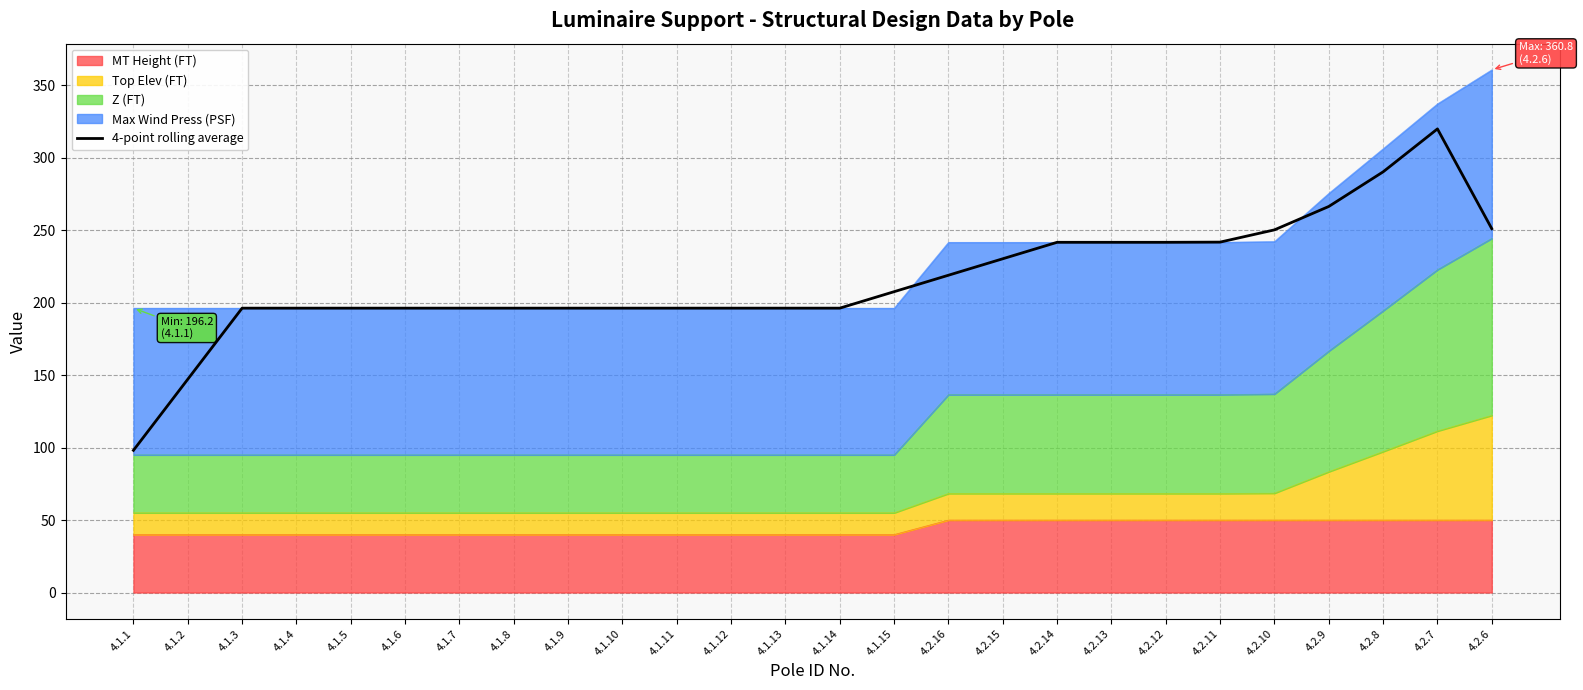

Reading left to right, extract all data points from this chart.

4.1.1=98.1	4.1.2=147.2	4.1.3=196.2	4.1.4=196.2	4.1.5=196.2	4.1.6=196.2	4.1.7=196.2	4.1.8=196.2	4.1.9=196.2	4.1.10=196.2	4.1.11=196.2	4.1.12=196.2	4.1.13=196.2	4.1.14=196.2	4.1.15=207.6	4.2.16=219.0	4.2.15=230.3	4.2.14=241.7	4.2.13=241.7	4.2.12=241.7	4.2.11=241.8	4.2.10=250.3	4.2.9=266.4	4.2.8=290.3	4.2.7=320.0	4.2.6=251.1